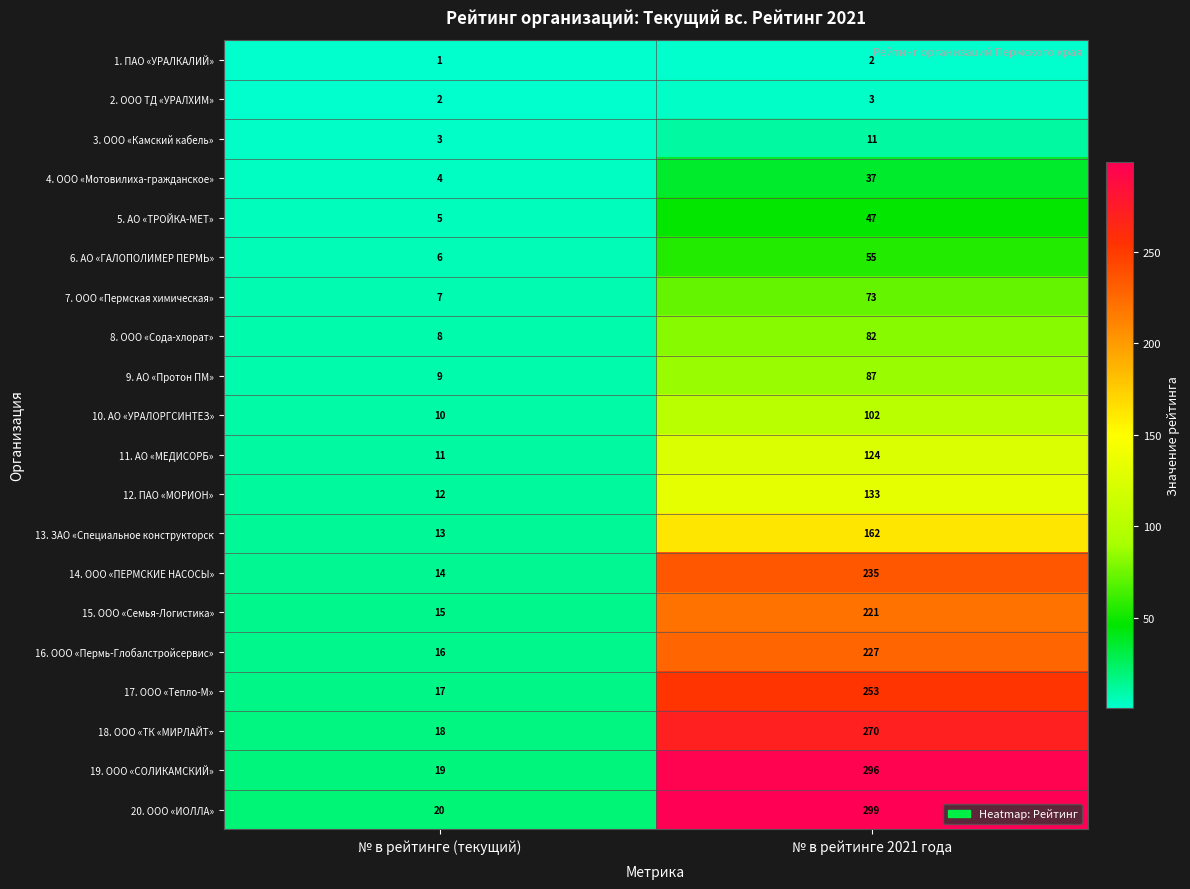

What is the smallest value displayed?

1